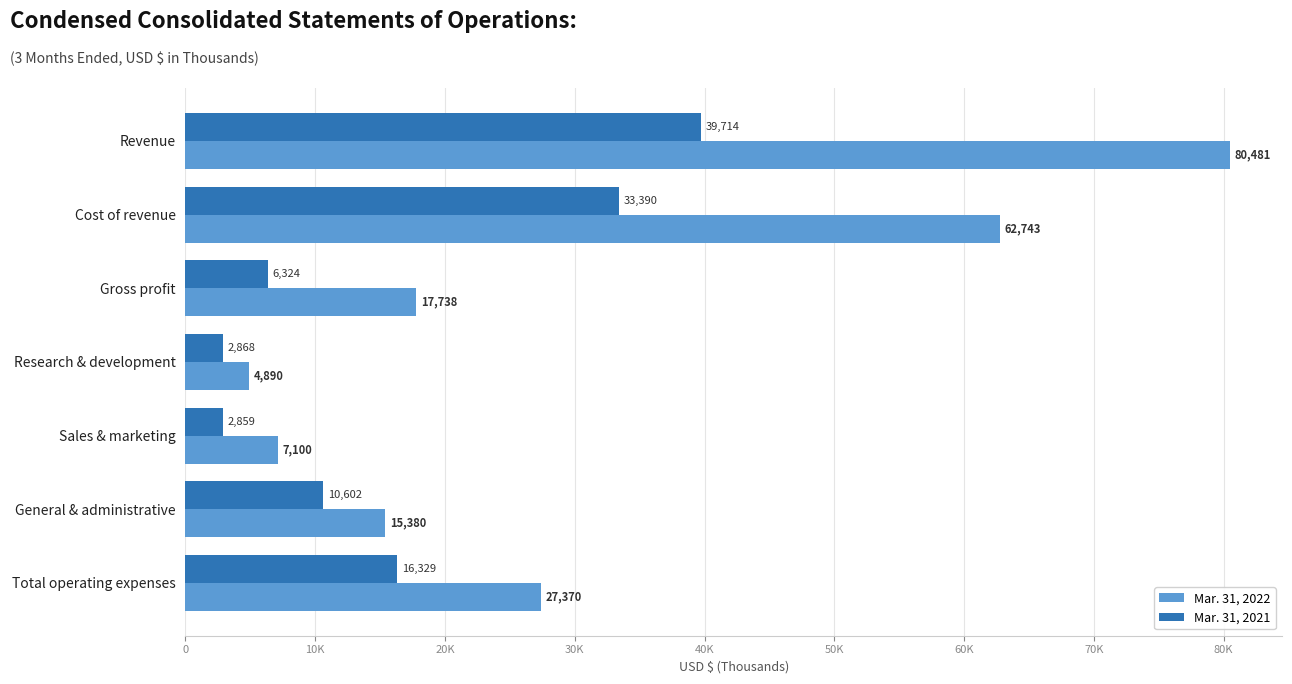

Reading right to left, what are all the values shown in this chart?

Mar. 31, 2022: 27370	15380	7100	4890	17738	62743	80481
Mar. 31, 2021: 16329	10602	2859	2868	6324	33390	39714